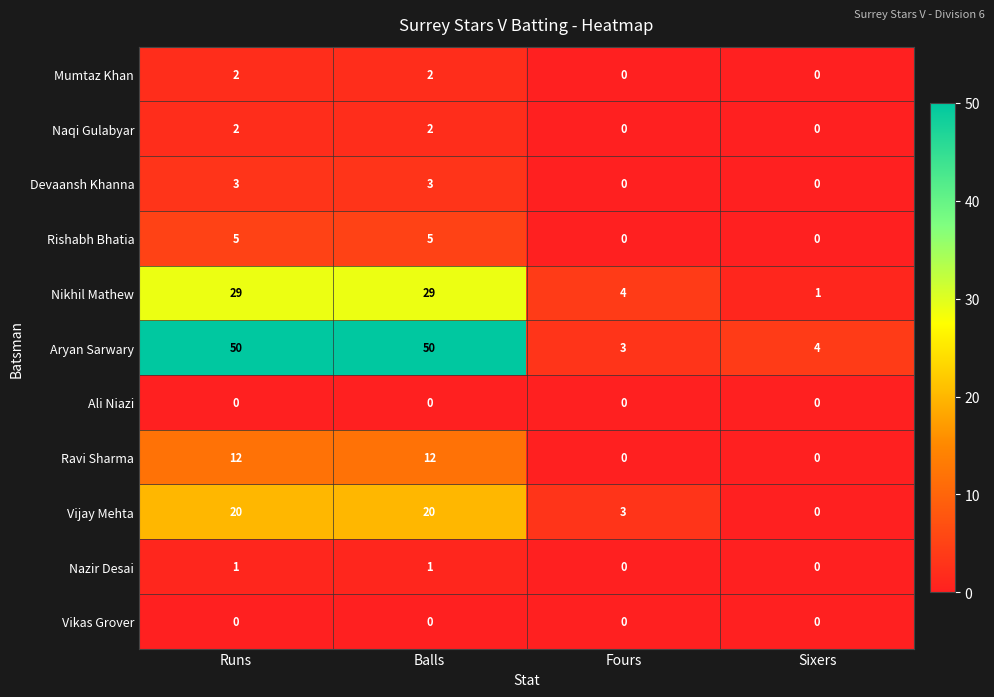

Is it true that Rishabh Bhatia equals 3 at Balls?

False